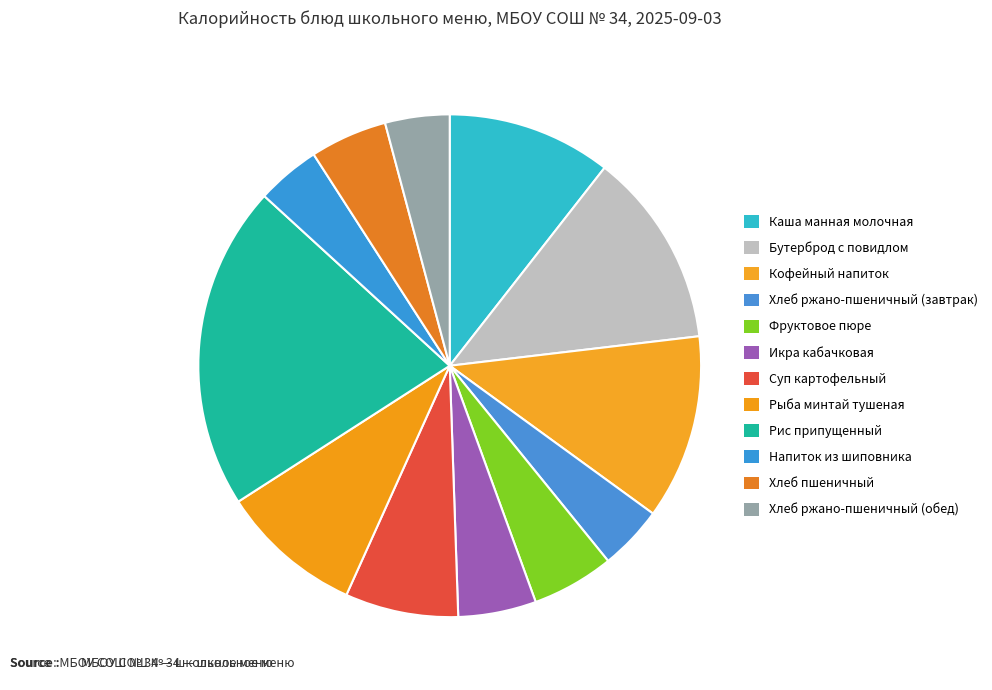

What percentage do Рис припущенный and Хлеб пшеничный together represent?

25.8%